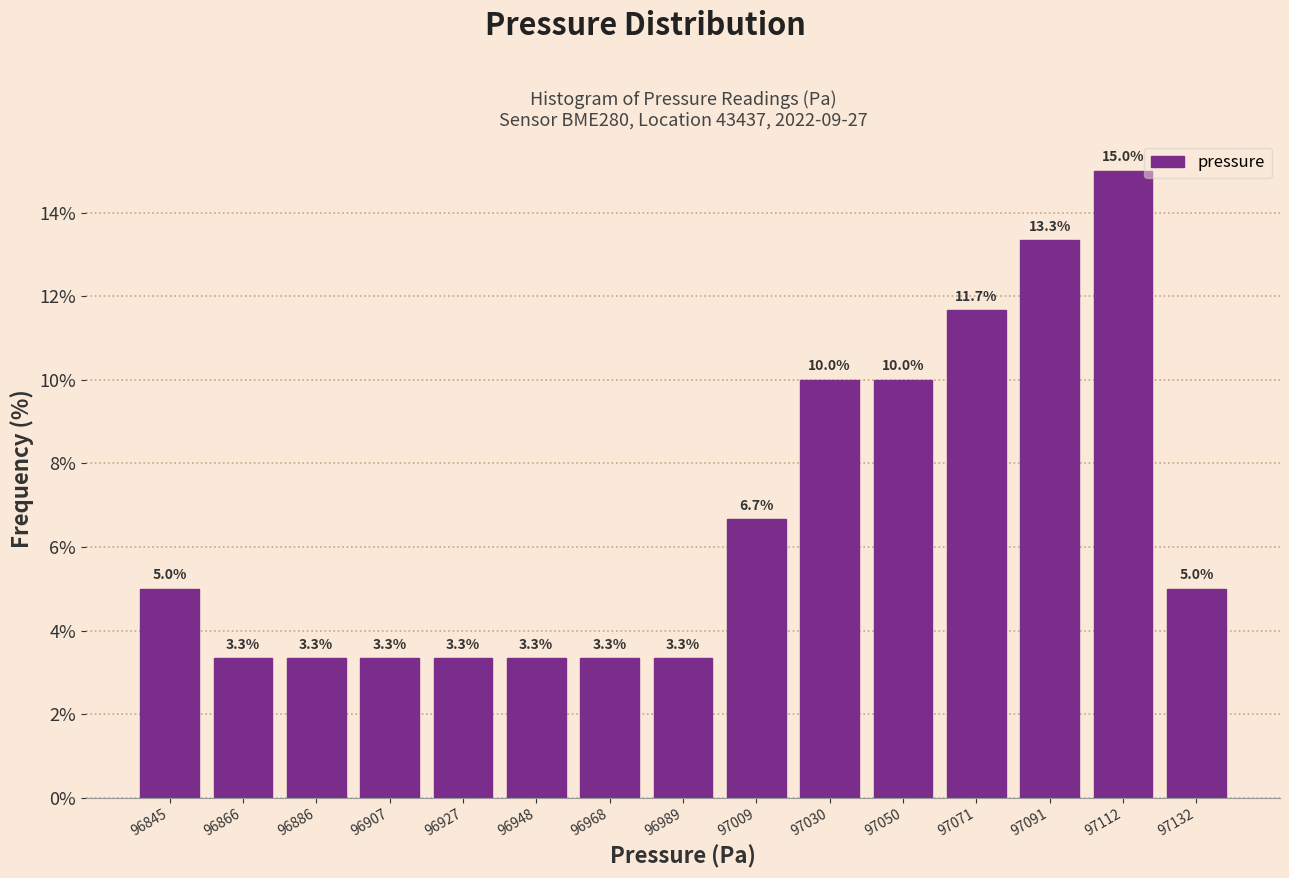

What is the height of the bar covering 96960 to 96980 on the x-axis? The bar edges are not printed on the chart, so give them approximately, as read against the axis.

3.3